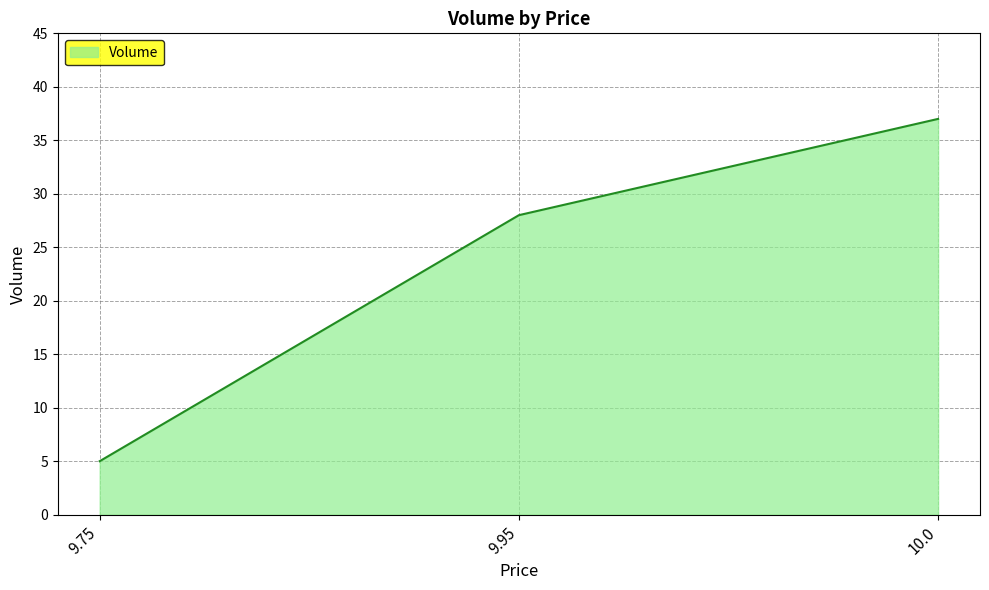

Between 9.95 and 9.75, which is larger?

9.95